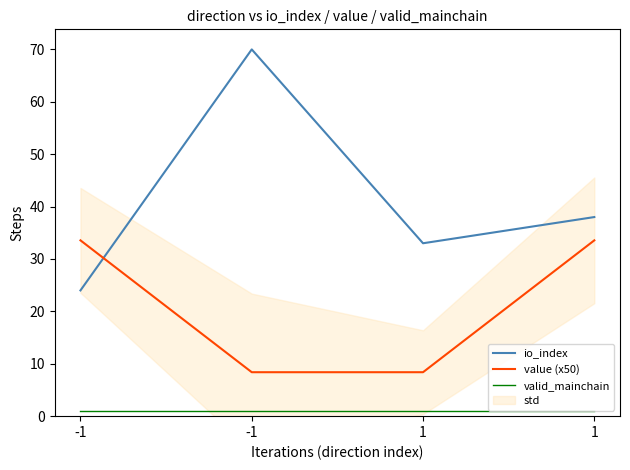

What is the value of the valid_mainchain point at the 2nd from the left?

1.0